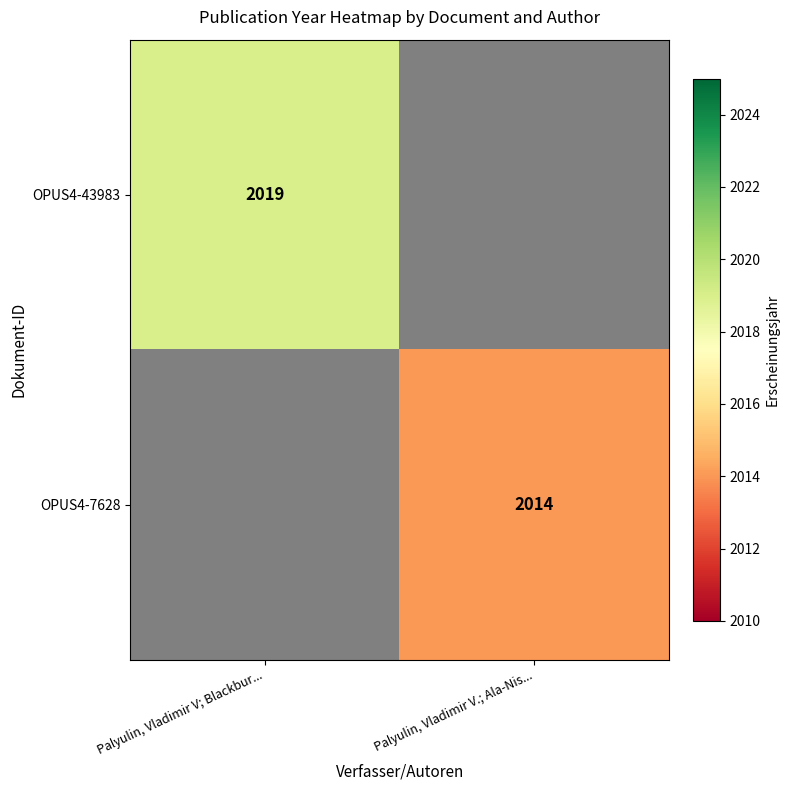

True or false: OPUS4-43983 has a value of 2019 at Palyulin, Vladimir V; Blackbur....

True